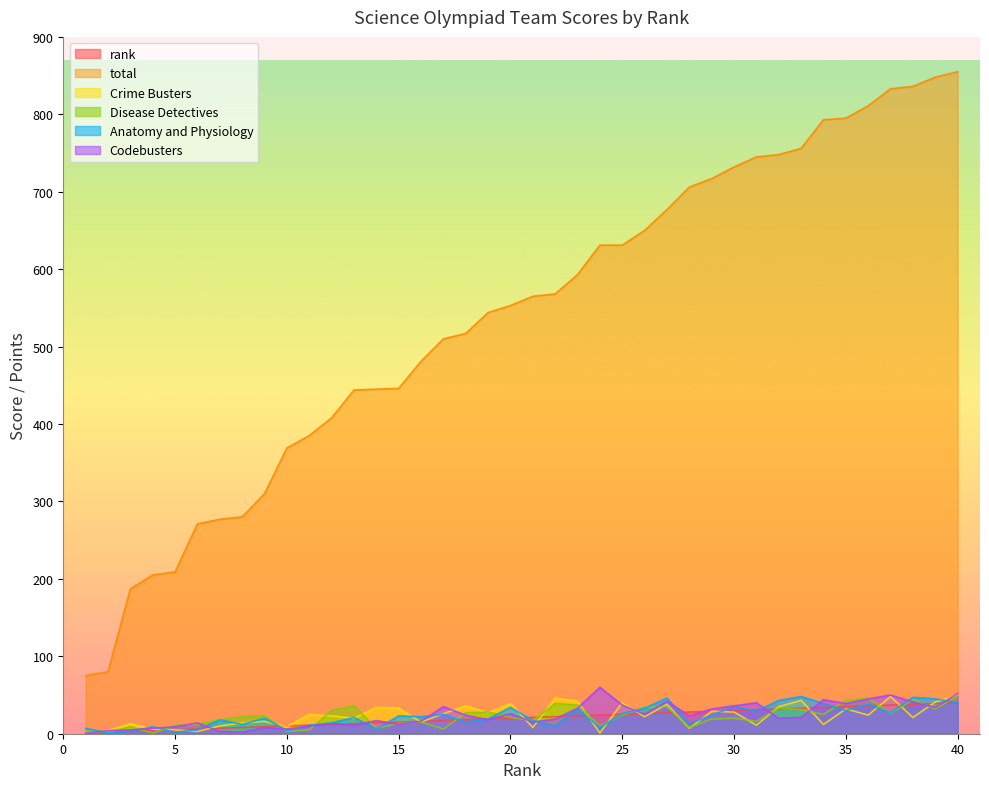

Reading left to right, extract all data points from this chart.

rank: 1=1	2=2	3=3	4=4	5=5	6=6	7=7	8=8	9=9	10=10	11=11	12=12	13=13	14=14	15=15	16=16	17=17	18=18	19=19	20=20	21=21	22=22	23=23	24=24	25=25	26=26	27=27	28=28	29=29	30=30	31=31	32=32	33=33	34=34	35=35	36=36	37=37	38=38	39=39	40=40
total: 1=75	2=80	3=187	4=205	5=209	6=271	7=277	8=280	9=310	10=369	11=385	12=408	13=444	14=445	15=446	16=481	17=510	18=517	19=544	20=553	21=565	22=568	23=593	24=631	25=631	26=650	27=677	28=706	29=717	30=732	31=745	32=748	33=756	34=793	35=795	36=811	37=833	38=836	39=848	40=855
Crime Busters: 1=2	2=4	3=13	4=6	5=5	6=3	7=10	8=14	9=16	10=9	11=25	12=23	13=20	14=34	15=33	16=15	17=26	18=36	19=27	20=39	21=8	22=46	23=42	24=1	25=40	26=22	27=38	28=7	29=29	30=28	31=11	32=35	33=43	34=12	35=32	36=24	37=48	38=21	39=41	40=50
Disease Detectives: 1=4	2=2	3=9	4=1	5=11	6=12	7=18	8=22	9=23	10=3	11=5	12=30	13=36	14=7	15=13	16=15	17=6	18=27	19=28	20=21	21=17	22=39	23=37	24=10	25=24	26=34	27=35	28=8	29=19	30=20	31=16	32=33	33=31	34=25	35=43	36=46	37=26	38=44	39=32	40=49
Anatomy and Physiology: 1=7	2=1	3=3	4=9	5=2	6=5	7=18	8=12	9=20	10=4	11=11	12=14	13=21	14=6	15=23	16=22	17=25	18=15	19=19	20=34	21=17	22=10	23=32	24=8	25=26	26=33	27=46	28=13	29=24	30=35	31=29	32=43	33=48	34=39	35=30	36=38	37=27	38=47	39=45	40=40
Codebusters: 1=1	2=4	3=5	4=7	5=9	6=14	7=3	8=2	9=8	10=6	11=10	12=13	13=11	14=17	15=12	16=16	17=35	18=24	19=18	20=26	21=15	22=19	23=33	24=60	25=37	26=25	27=42	28=23	29=32	30=36	31=40	32=20	33=21	34=44	35=39	36=45	37=50	38=41	39=34	40=52